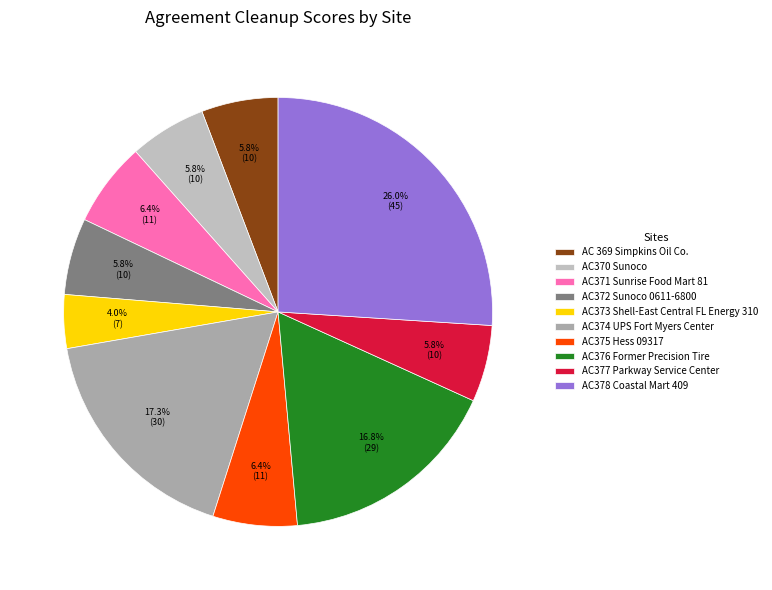

Is it true that AC377 Parkway Service Center is 1% of the pie?

False